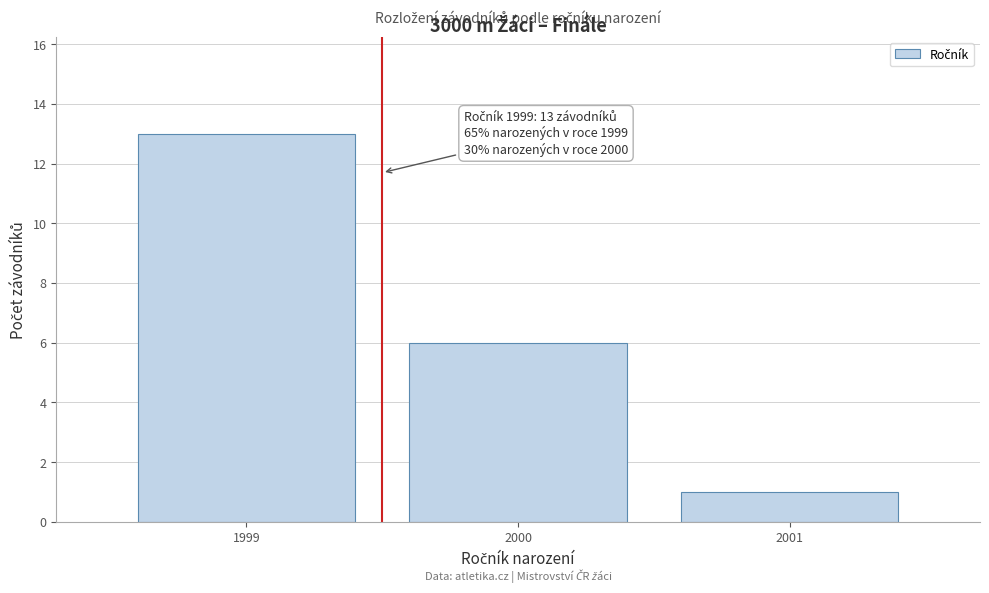

Reading right to left, extract all data points from this chart.

1	6	13